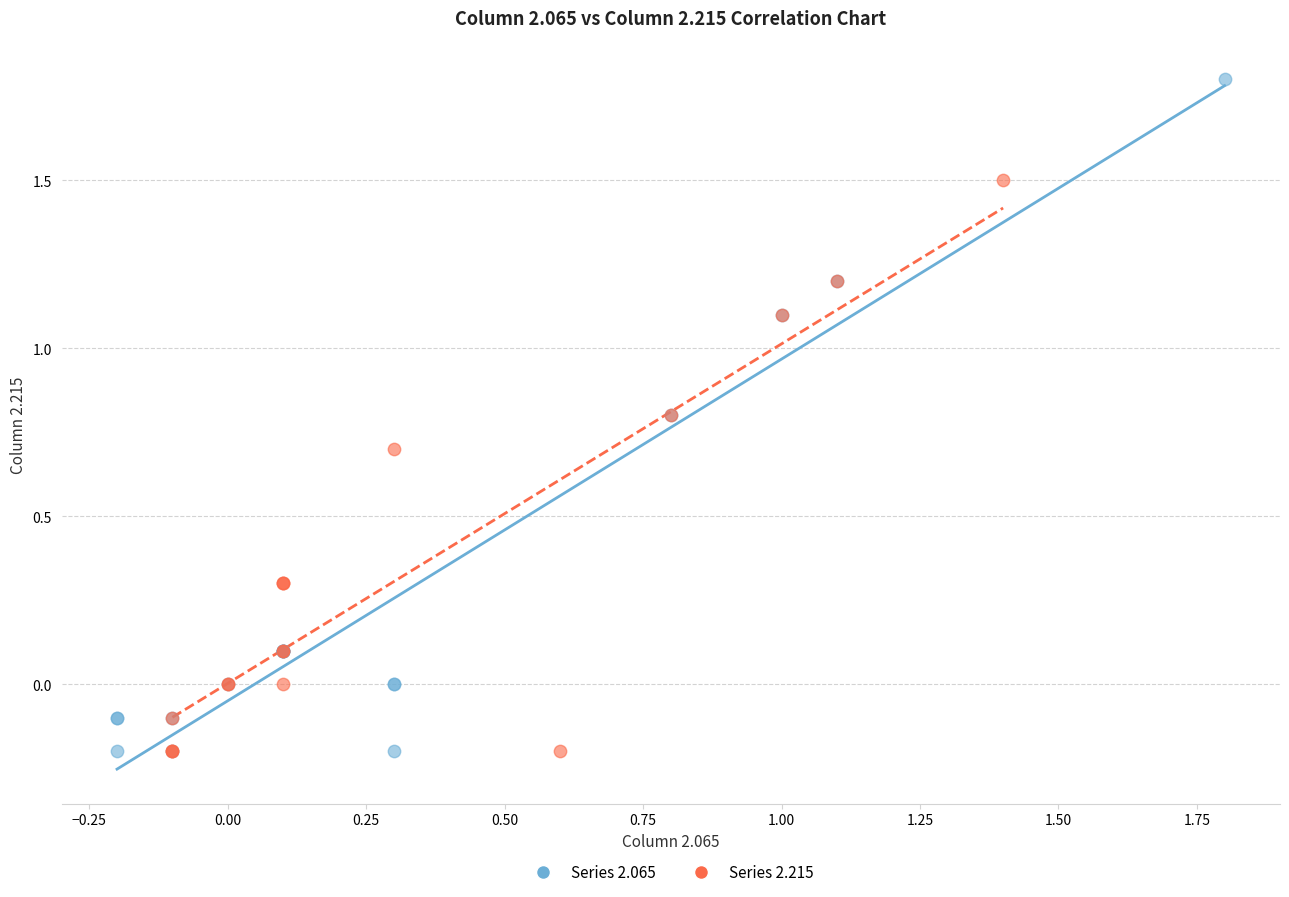

Which series has the largest Y range (max minus min)?

Series 2.065